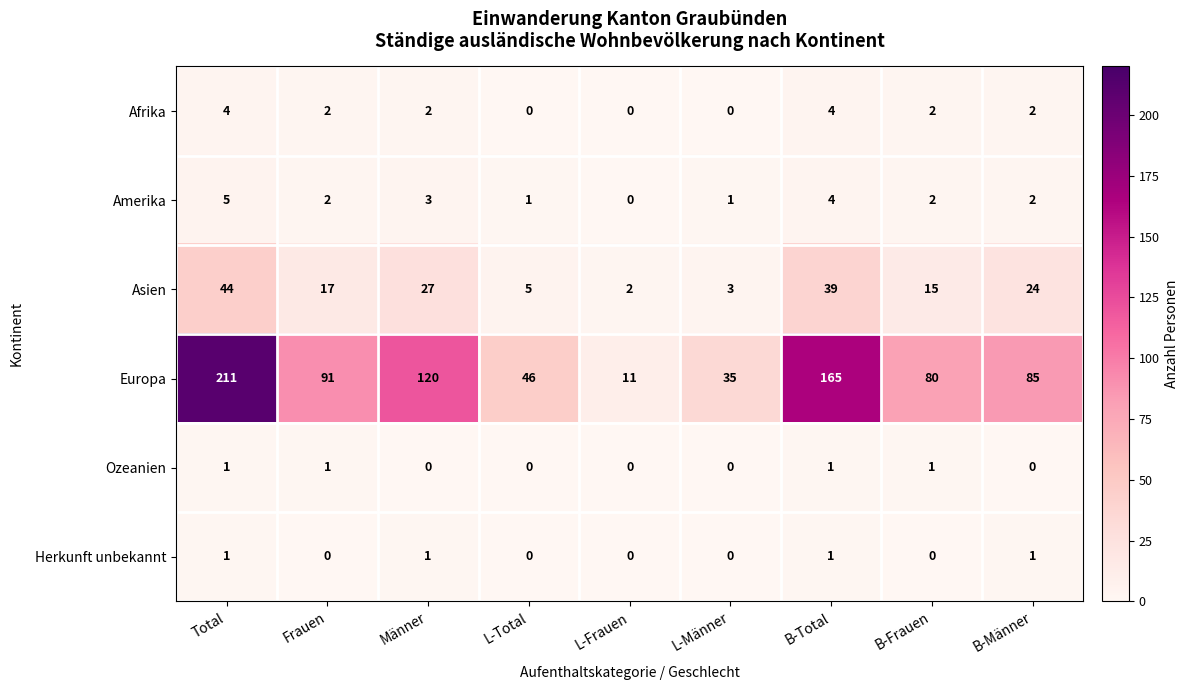

Read the Europa value at Frauen, to the nearest 10.

90